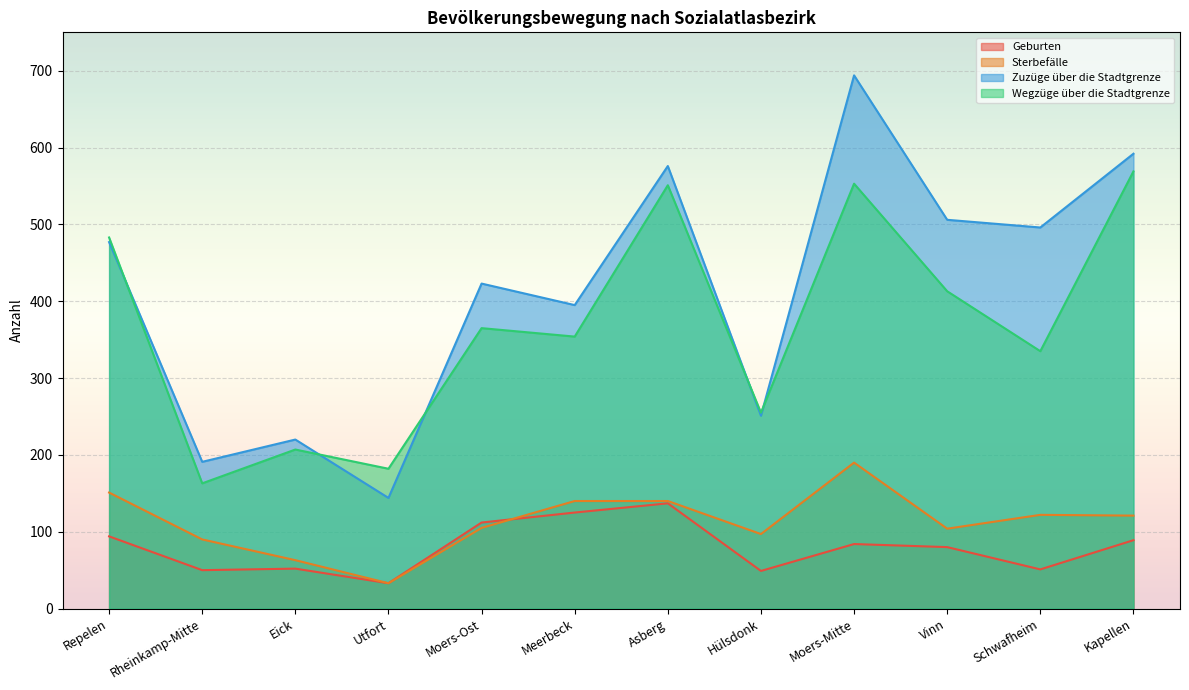

At which label is Sterbefälle closest to 111?

Moers-Ost